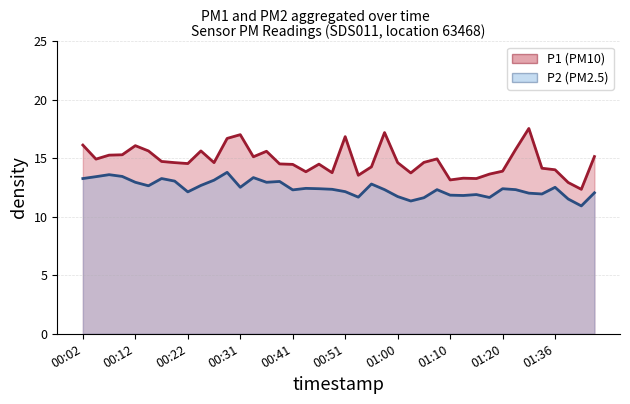

What is the difference between the highest and lowest values at 01:20?

1.5